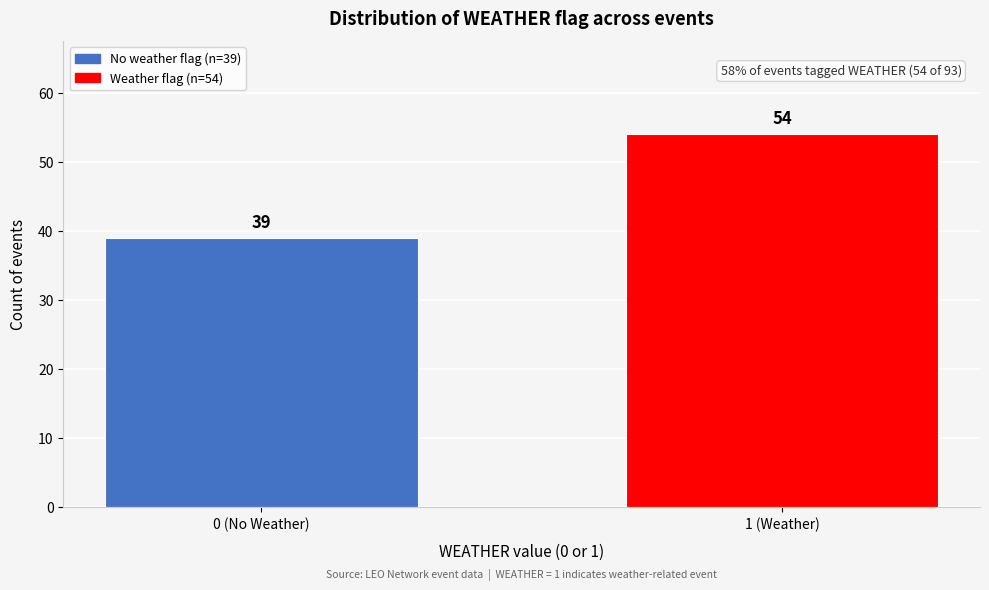

Reading left to right, extract all data points from this chart.

39	54